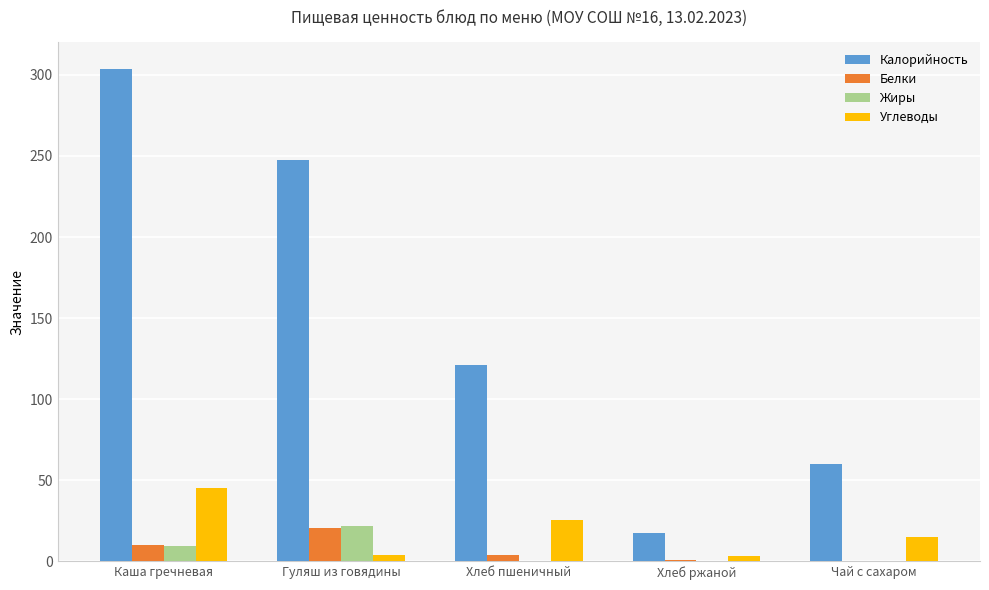

What is the sum of all Углеводы values?

92.9